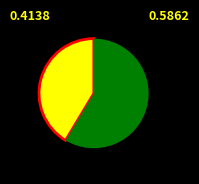

Does any single category account for the majority?

Yes